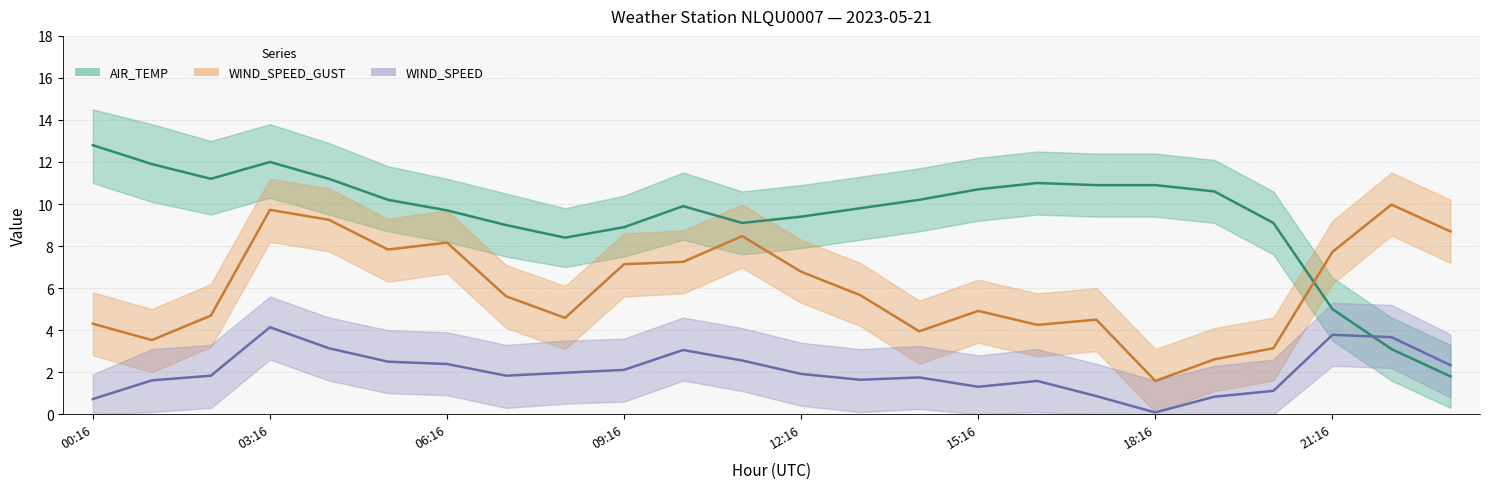

Is this an area chart (filled region under the line)?

No